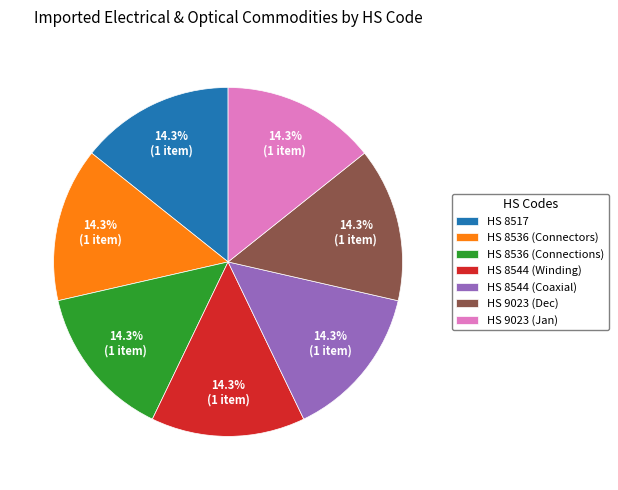

What percentage is NOT represented by HS 8544 (Winding)?

85.7%